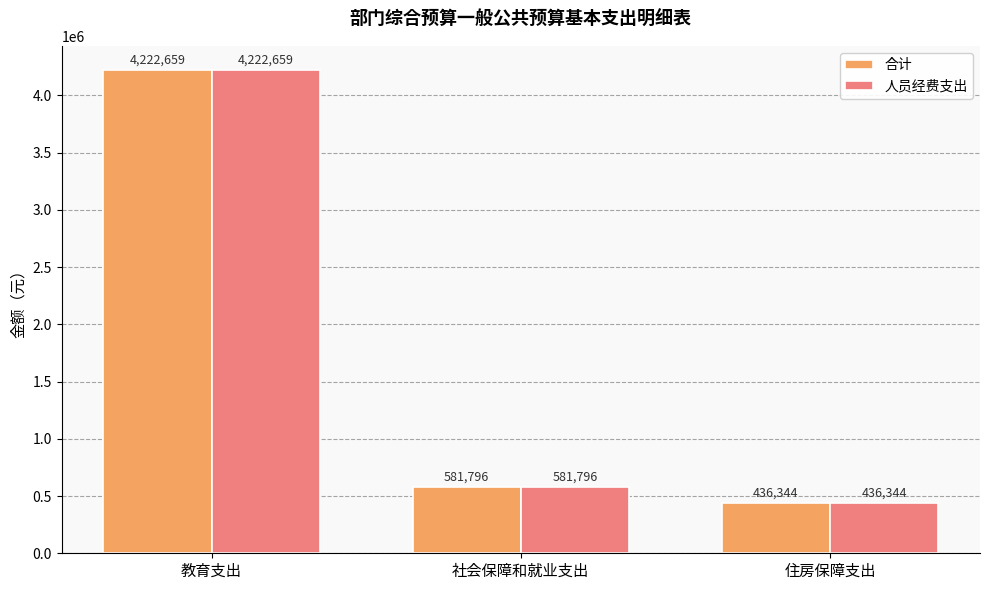

What is the average value of the 人员经费支出 series?

1746933